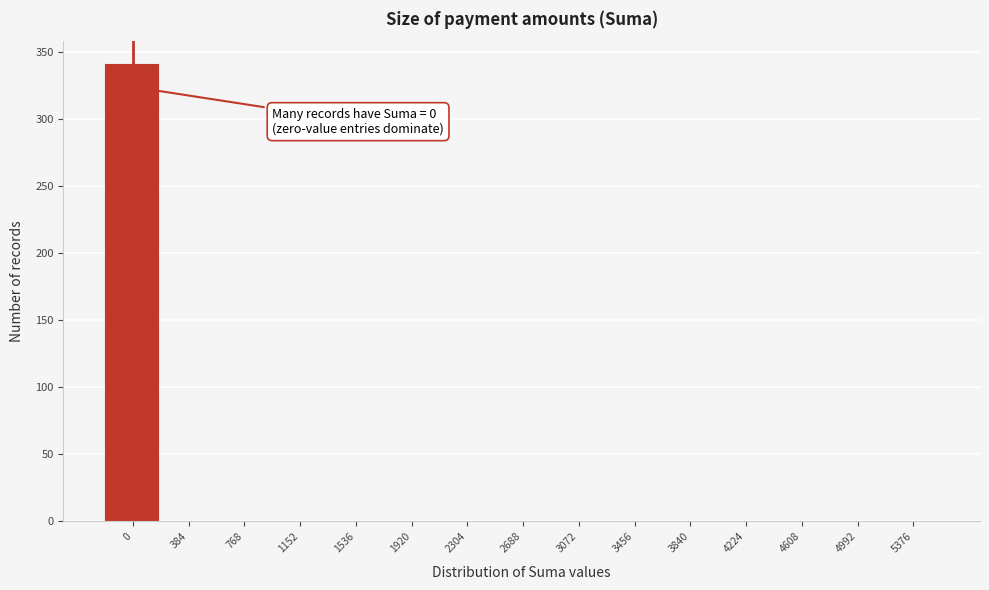

What is the sum of all values?

346